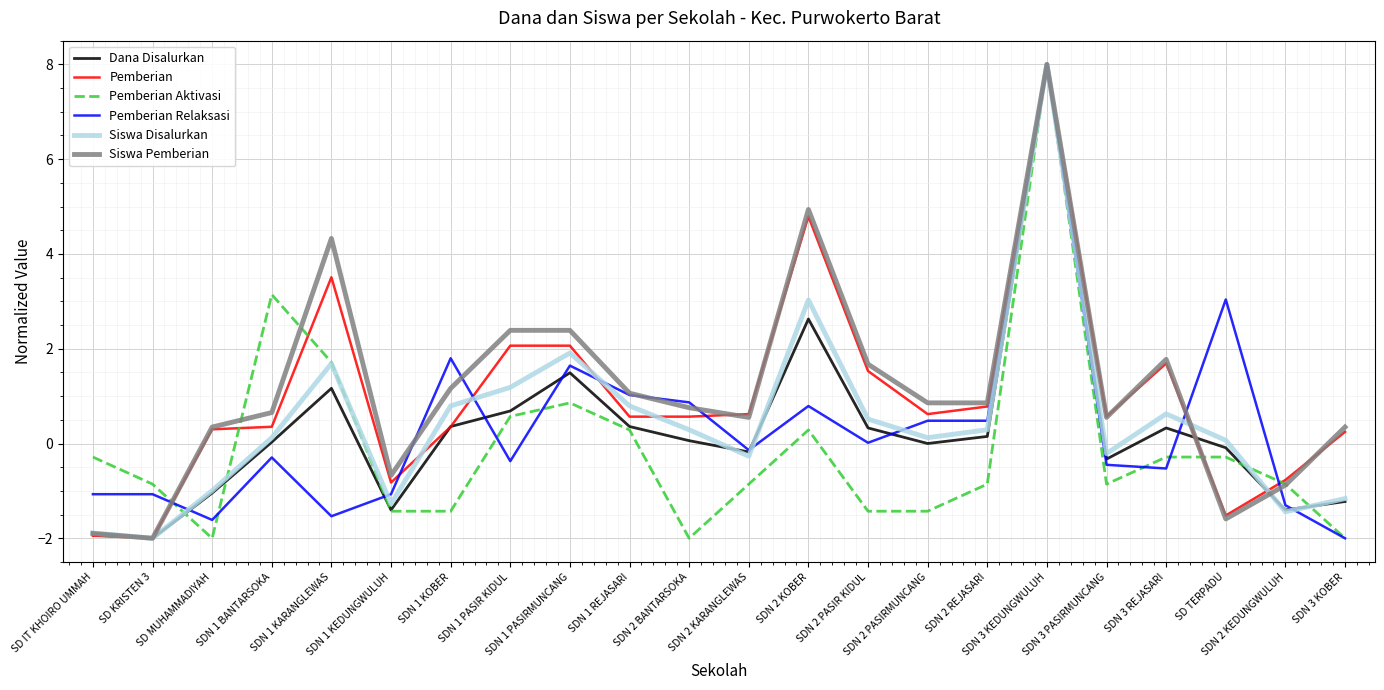

What are all the series names shown in the legend?

Dana Disalurkan, Pemberian, Pemberian Aktivasi, Pemberian Relaksasi, Siswa Disalurkan, Siswa Pemberian